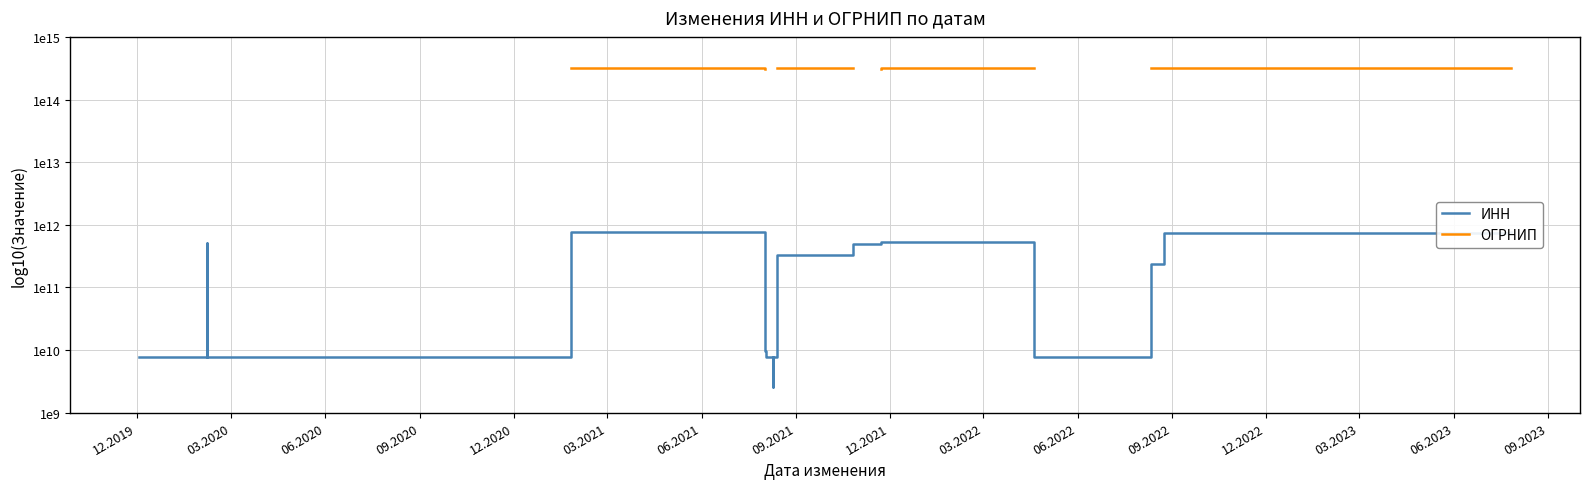

Between 09.2023 and 06.2021, which is larger?

09.2023